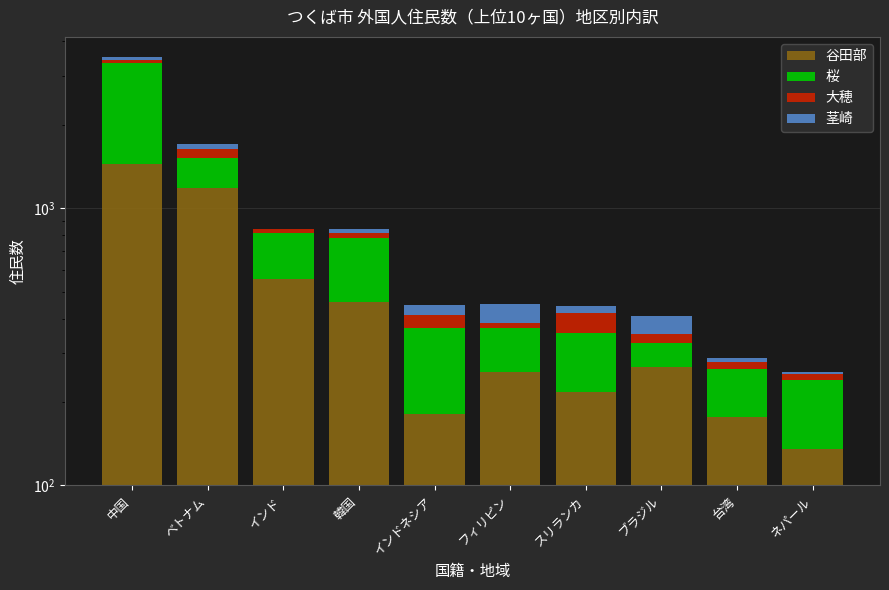

Reading left to right, extract all data points from this chart.

谷田部: 中国=1450	ベトナム=1180	インド=555	韓国=460	インドネシア=181	フィリピン=256	スリランカ=218	ブラジル=268	台湾=177	ネパール=135
桜: 中国=1881	ベトナム=335	インド=262	韓国=321	インドネシア=189	フィリピン=113	スリランカ=136	ブラジル=58	台湾=86	ネパール=105
大穂: 中国=104	ベトナム=116	インド=23	韓国=33	インドネシア=41	フィリピン=18	スリランカ=65	ブラジル=26	台湾=15	ネパール=13
茎崎: 中国=91	ベトナム=69	インド=4	韓国=30	インドネシア=36	フィリピン=65	スリランカ=25	ブラジル=56	台湾=11	ネパール=4